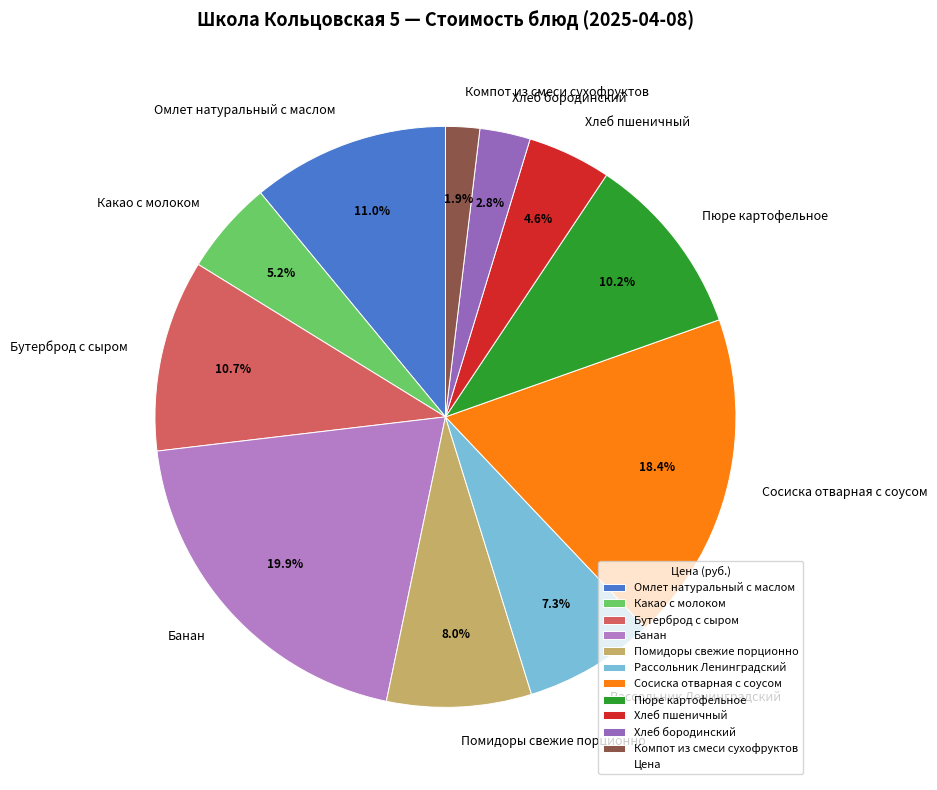

To the nearest percent, what percentage of the pie is Хлеб пшеничный?

5%